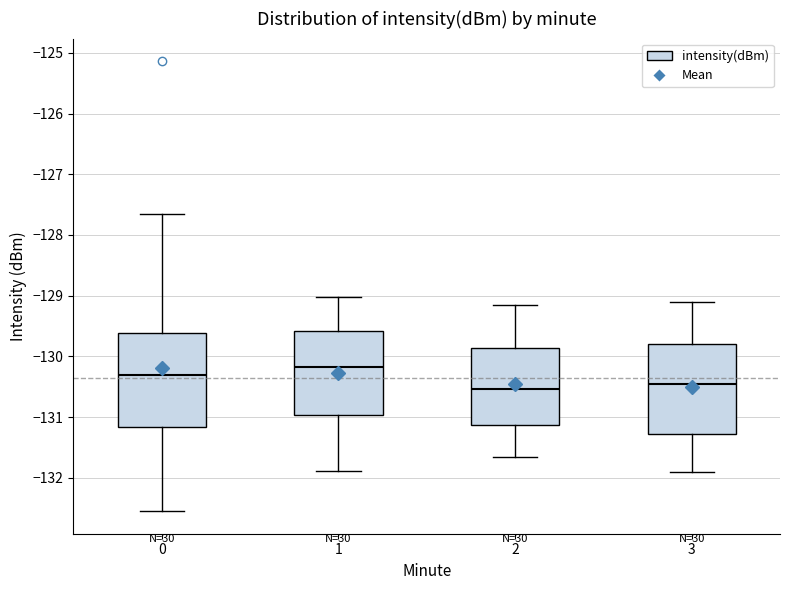

Which box has the highest median line?

1